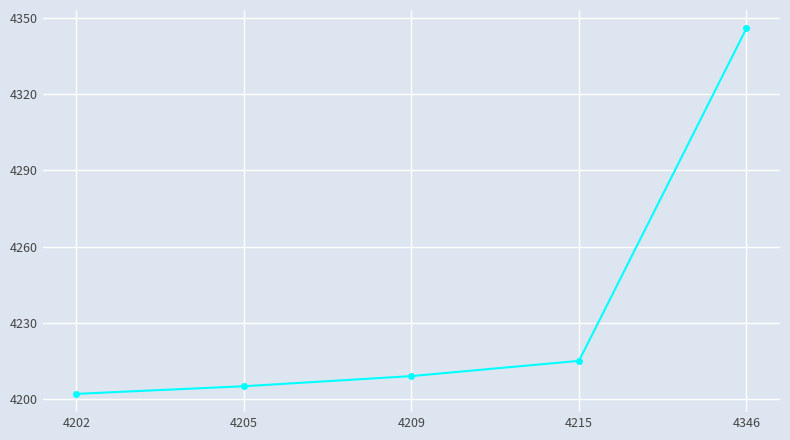

The chart shows a value of 4209 at 4209. True or false?

True